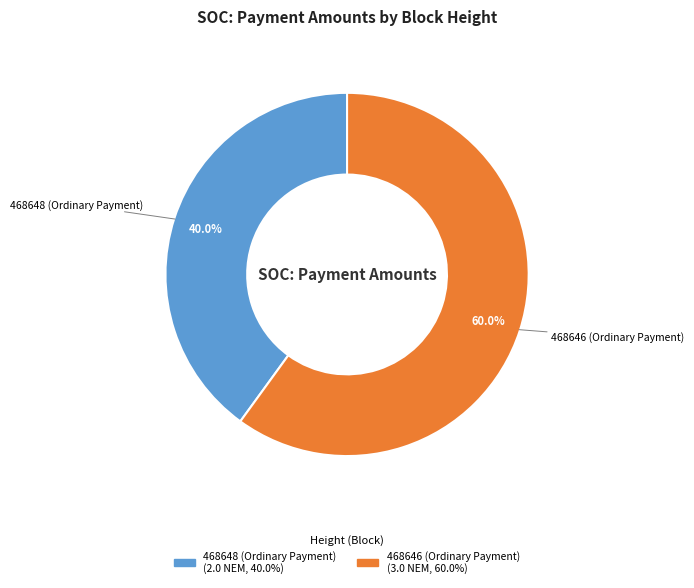

What percentage is NOT represented by 468646?

40.0%